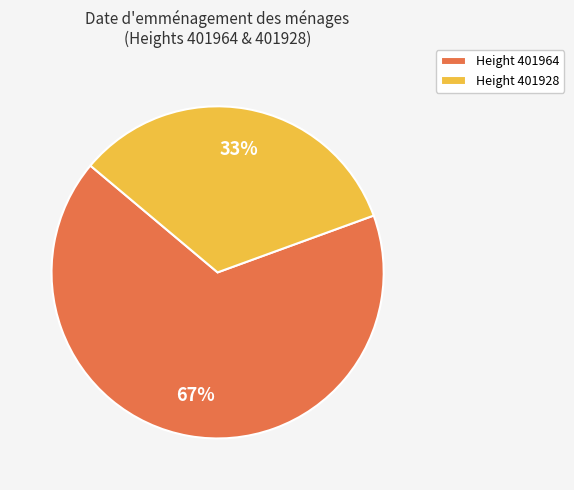

Between Height 401964 and Height 401928, which is larger?

Height 401964